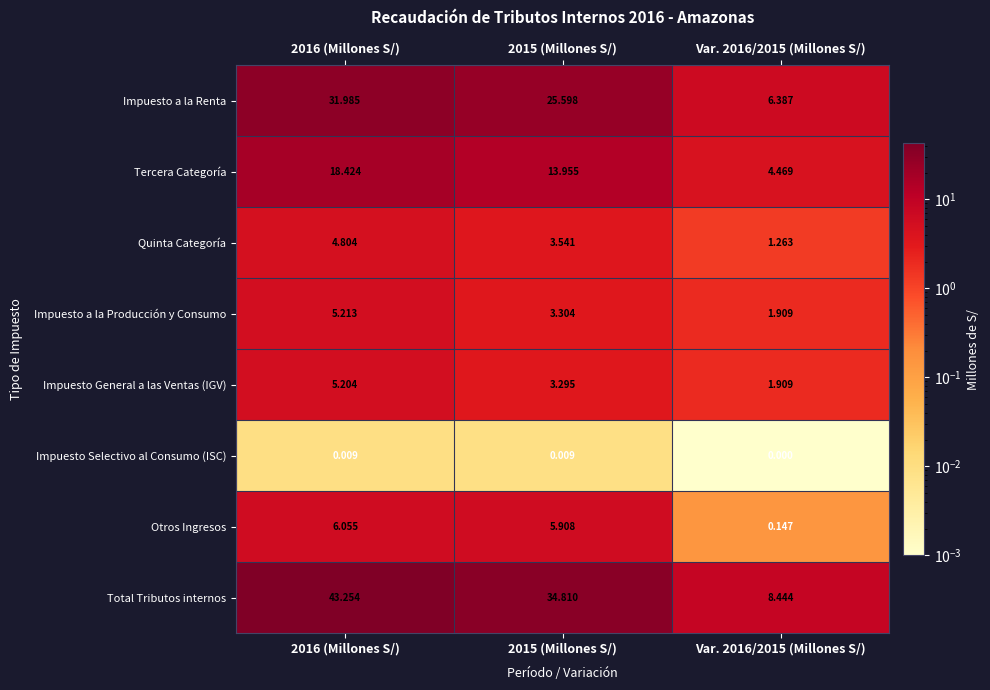

Is the value of Tercera Categoría at 2015 (Millones S/) greater than the value of Total Tributos internos at 2016 (Millones S/)?

No